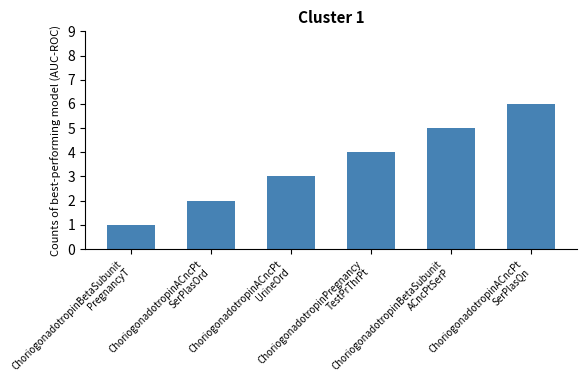

What is the greatest value displayed?

6